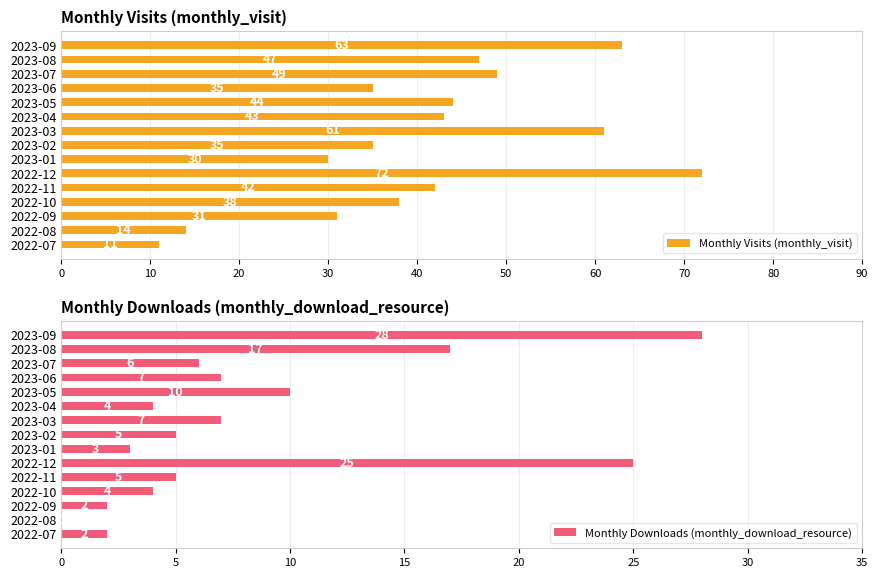

What is the difference between the Monthly Visits (monthly_visit) values at 2023-06 and 2022-08?

21